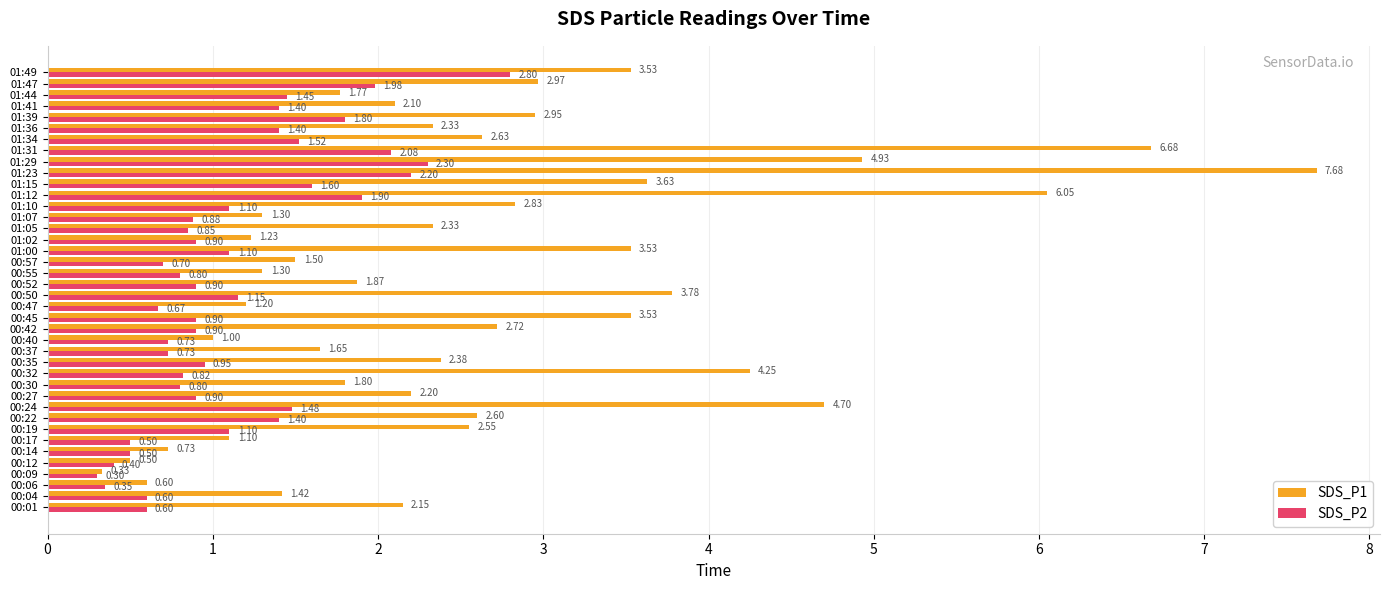

List the series in order of their overall mean, highest first.

SDS_P1, SDS_P2